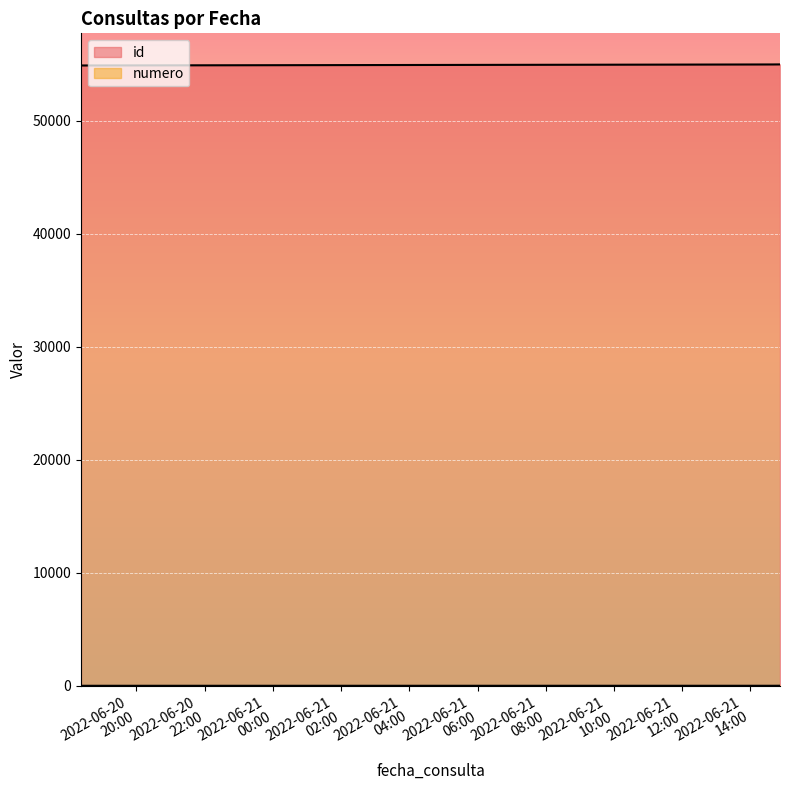

Between 2022-06-21 14:39:58 and 2022-06-21 14:52:05, which series saw the biggest shift?

id